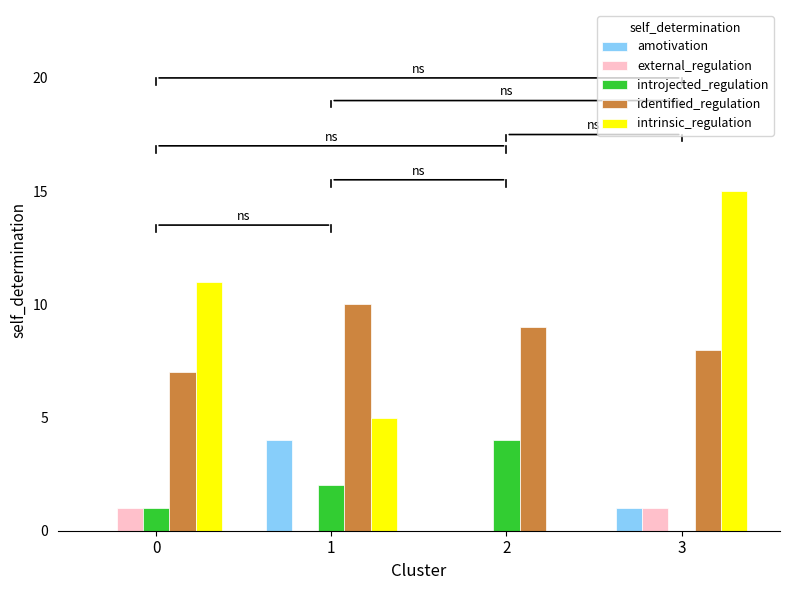

What are all the series names shown in the legend?

amotivation, external_regulation, introjected_regulation, identified_regulation, intrinsic_regulation